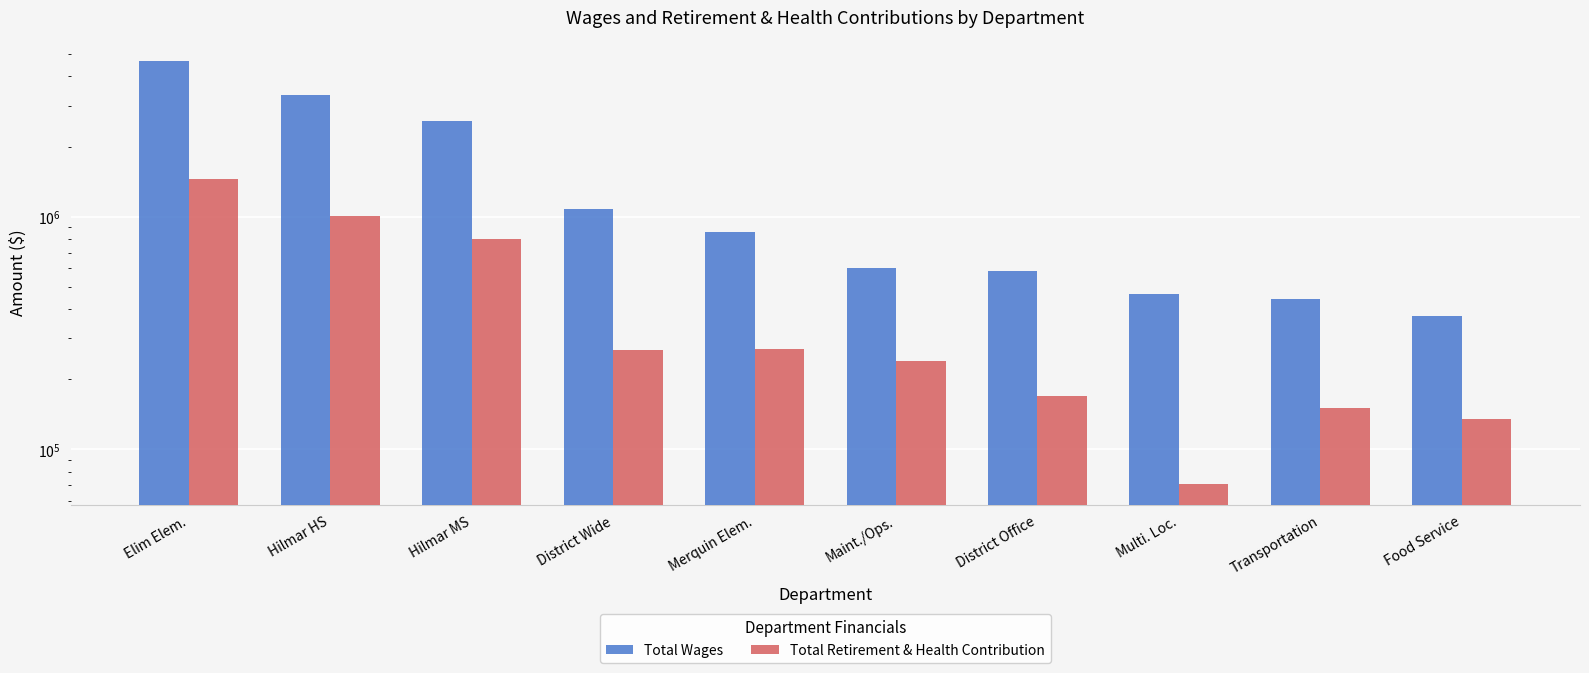

Is it true that Total Wages equals 1079072 at District Wide?

True